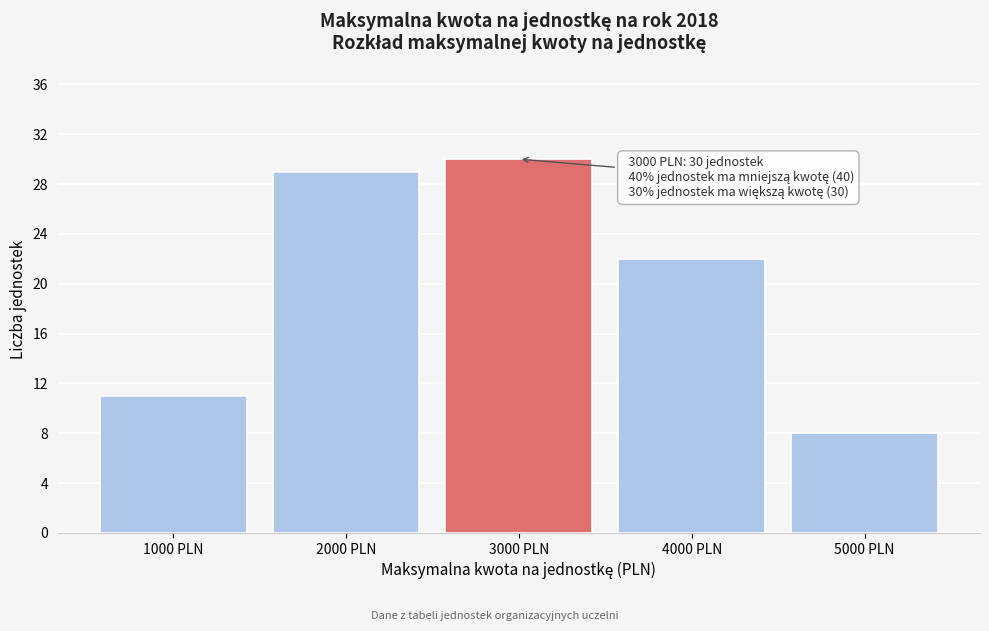

Which range on the x-axis has the tallest bar?

2500 to 3500